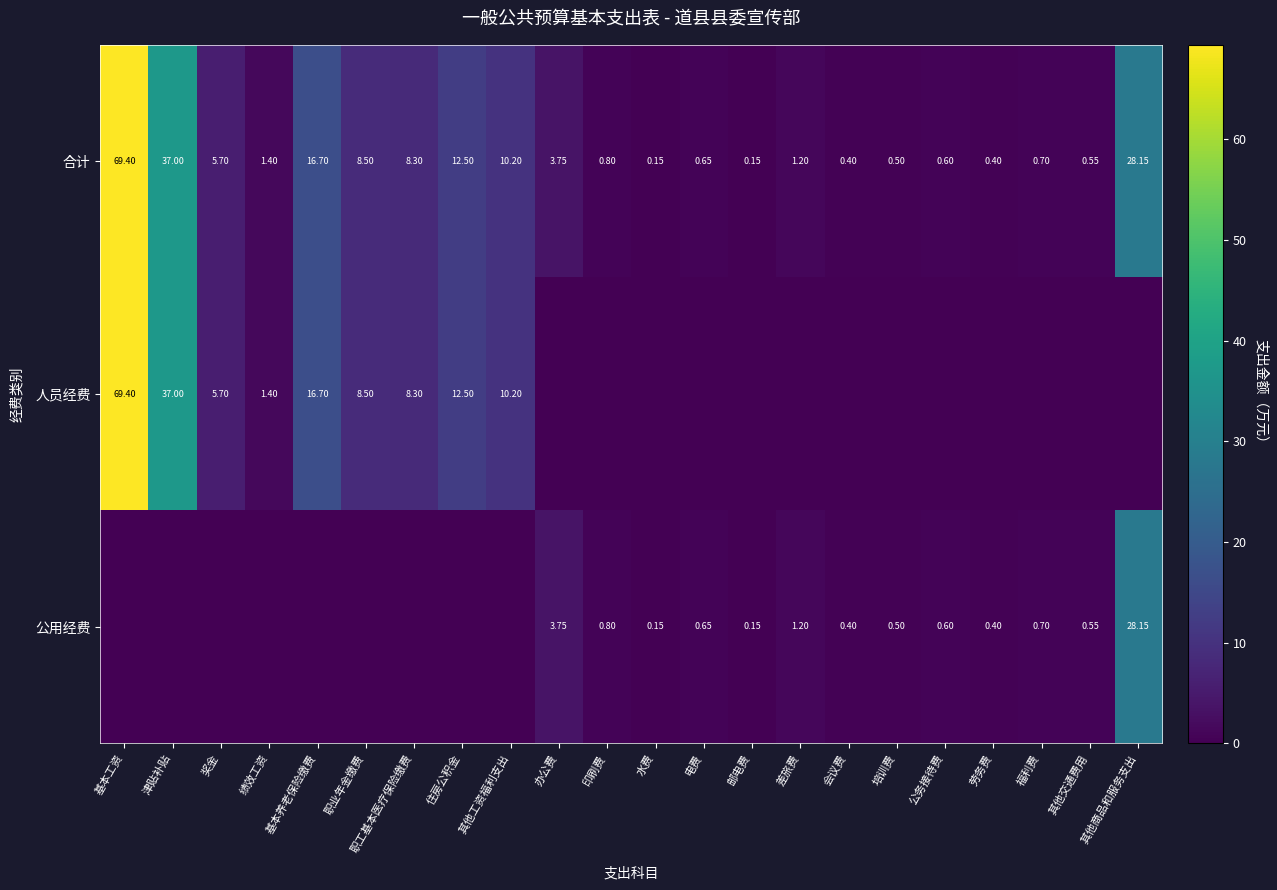

Is the value of 合计 at 办公费 greater than the value of 公用经费 at 电费?

Yes